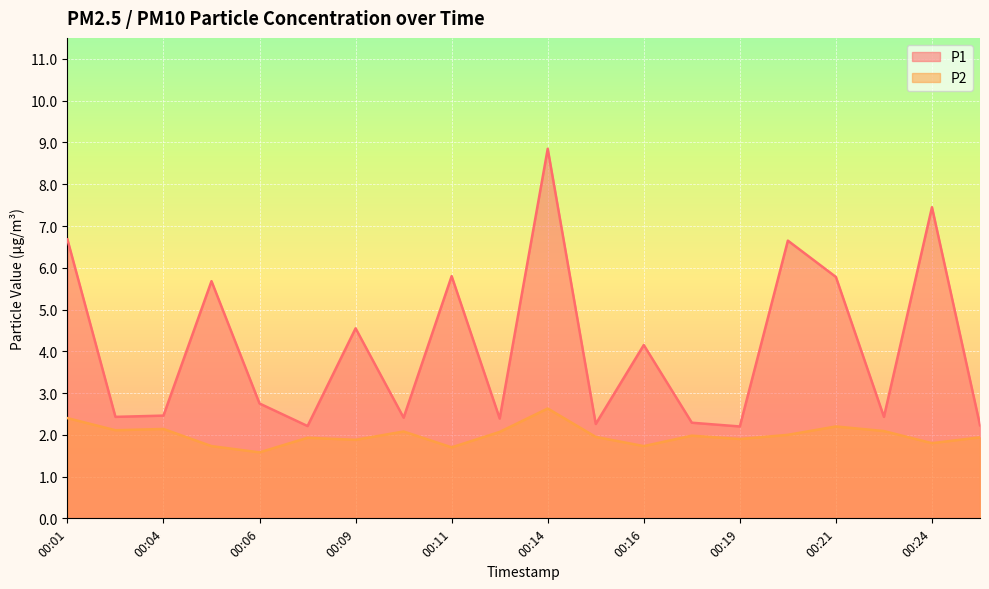

The value of P1 at 00:04 is 2.5. True or false?

True